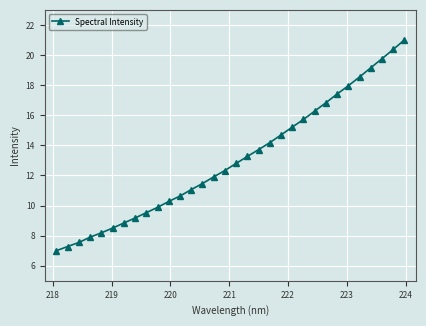

Count the number of categories in the chart.

32